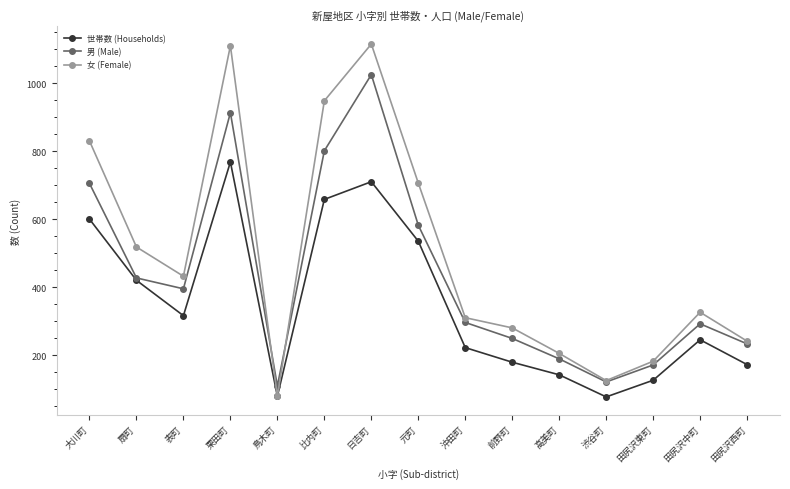

Rank the series at 元町 from highest to lowest value.

女 (Female), 男 (Male), 世帯数 (Households)